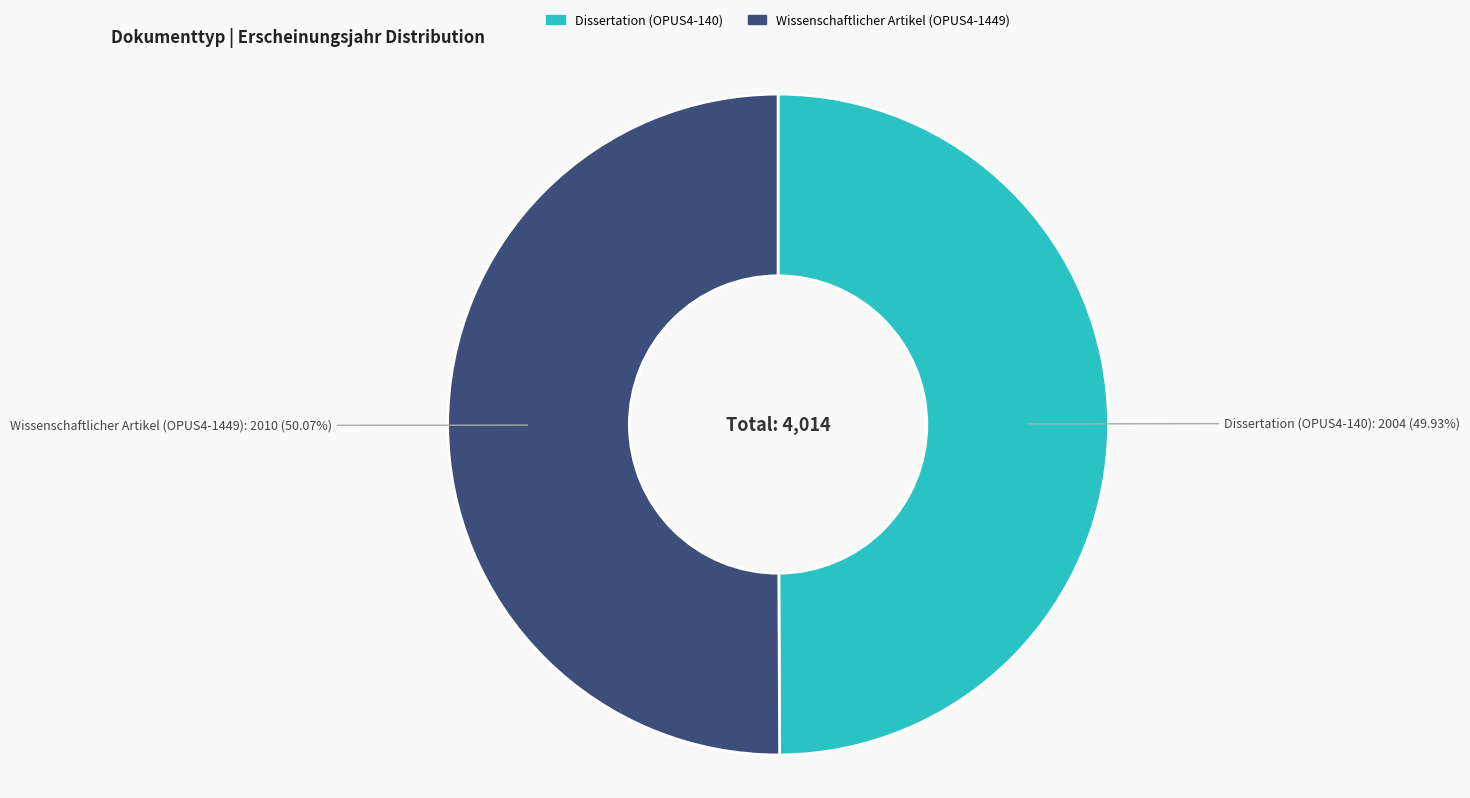

Approximately how many times larger is the value at Dissertation (OPUS4-140) compared to Wissenschaftlicher Artikel (OPUS4-1449)?

1.0